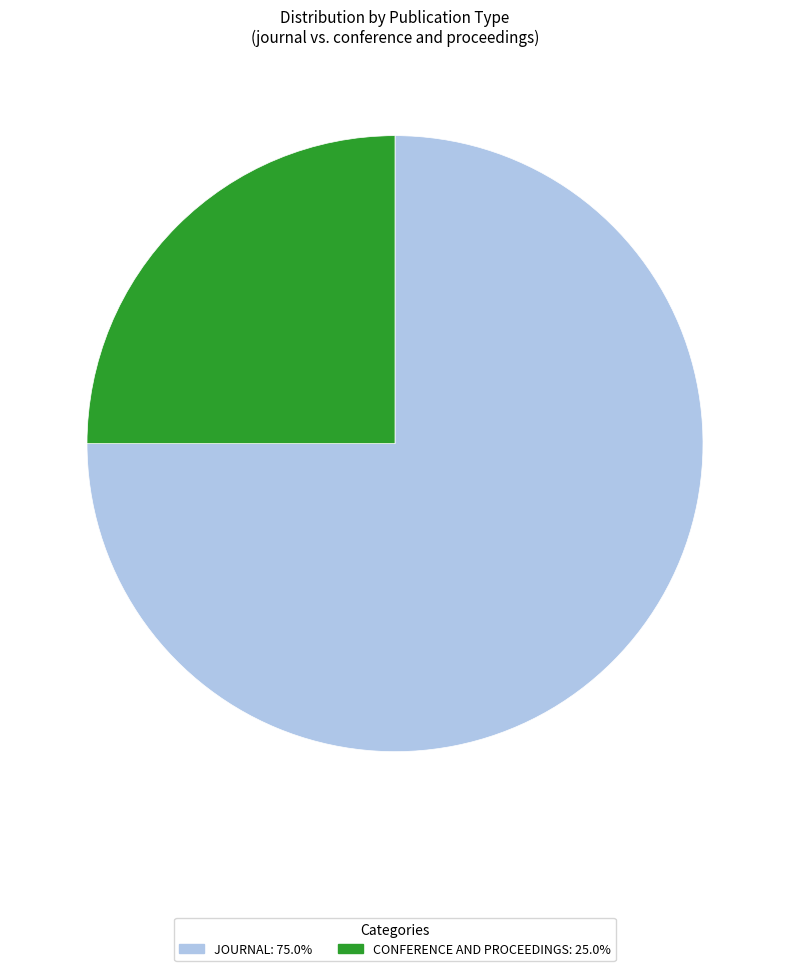

How many segments does this pie chart have?

2